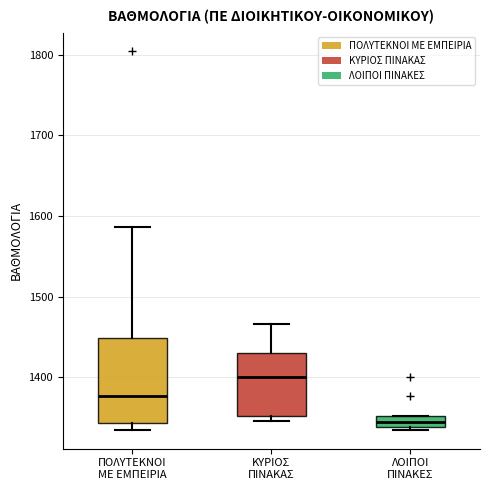

Which box has the lowest median line?

ΛΟΙΠΟΙ ΠΙΝΑΚΕΣ